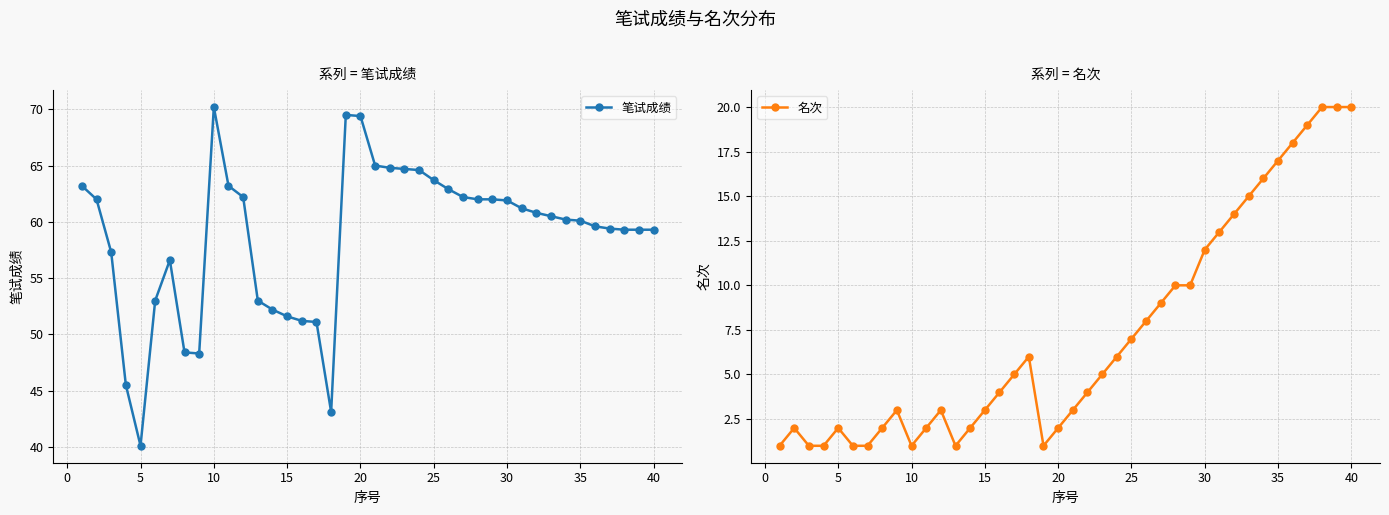

True or false: 名次 and 笔试成绩 cross at least once.

False